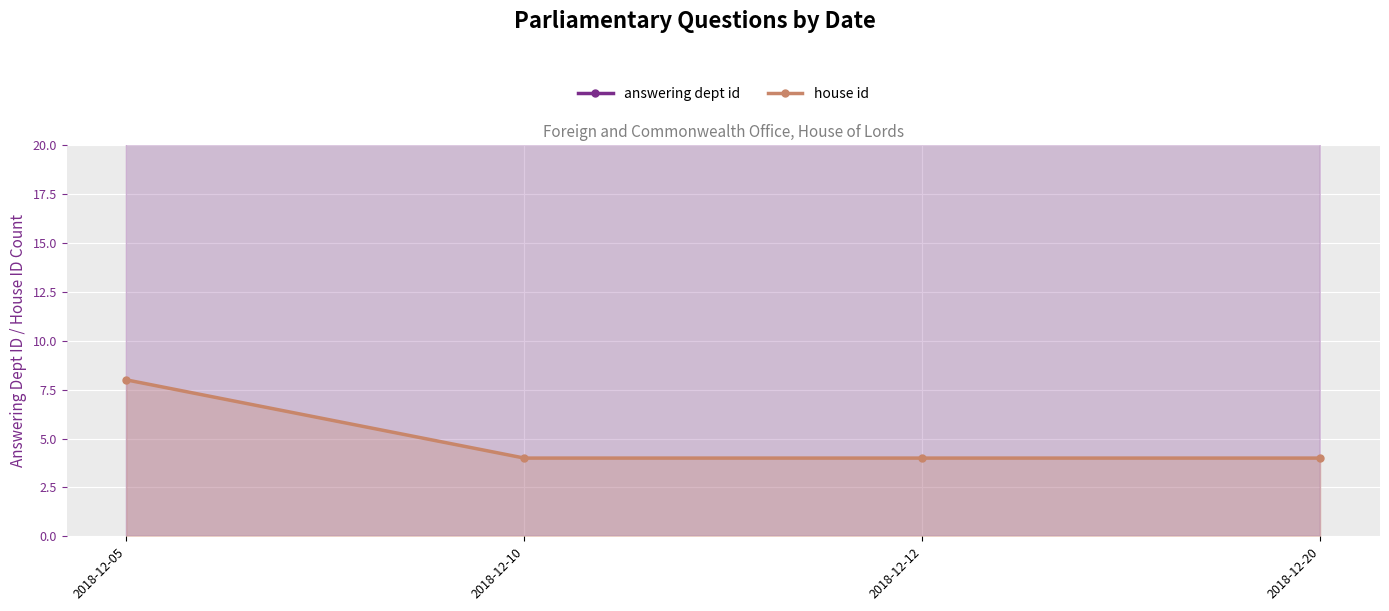

At which category is the sum across all series the highest?

2018-12-05